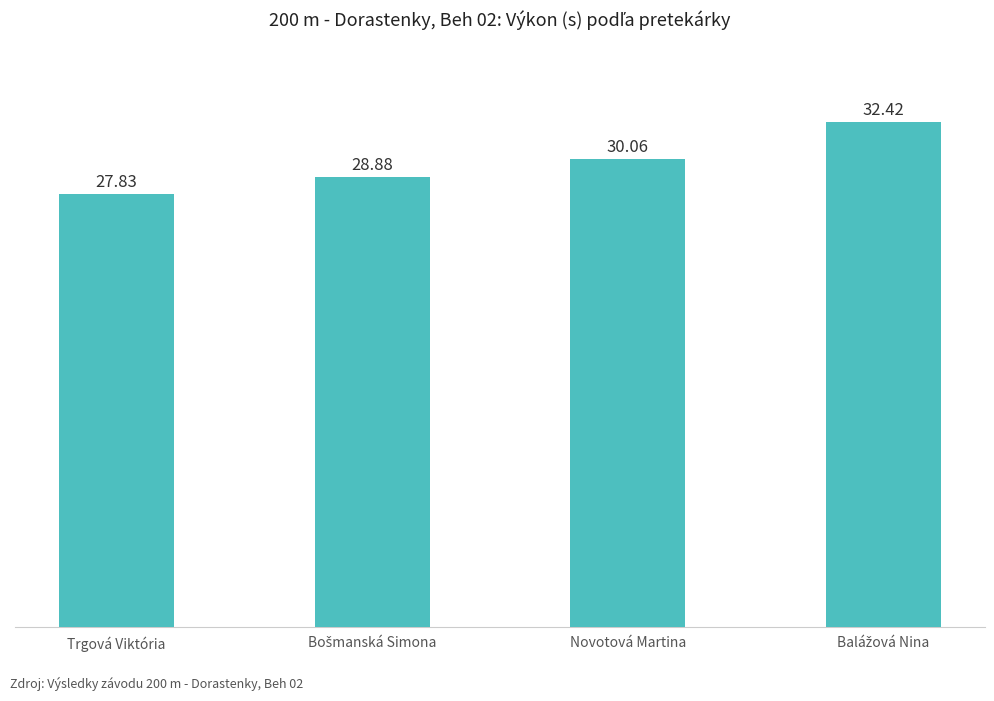

What is the label of the 4th bar from the right?

Trgová Viktória